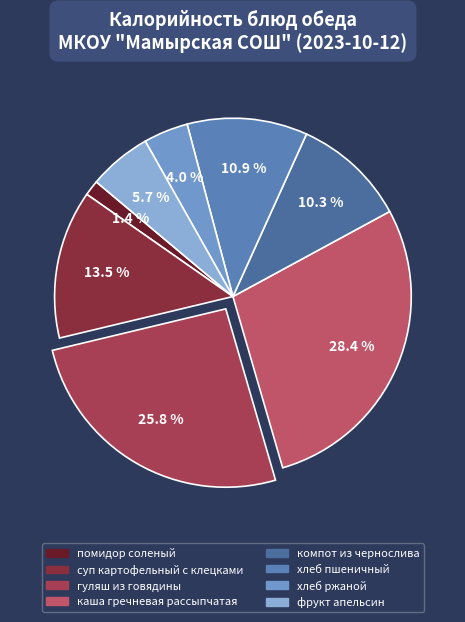

To the nearest percent, what is the difference between the гуляш из говядины and хлеб ржаной slice percentages?

22%